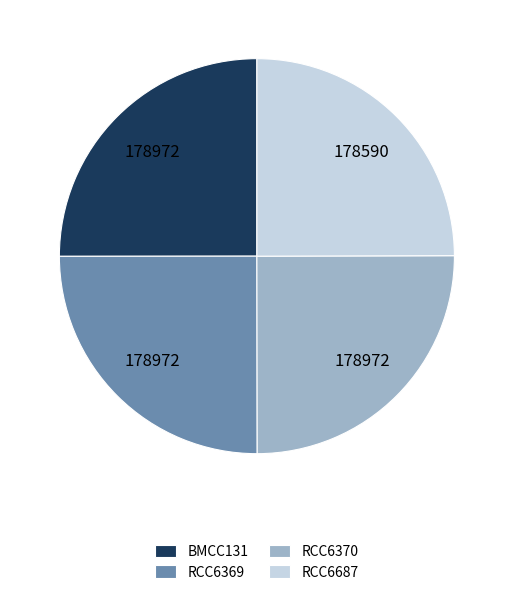

Does any single category account for the majority?

No